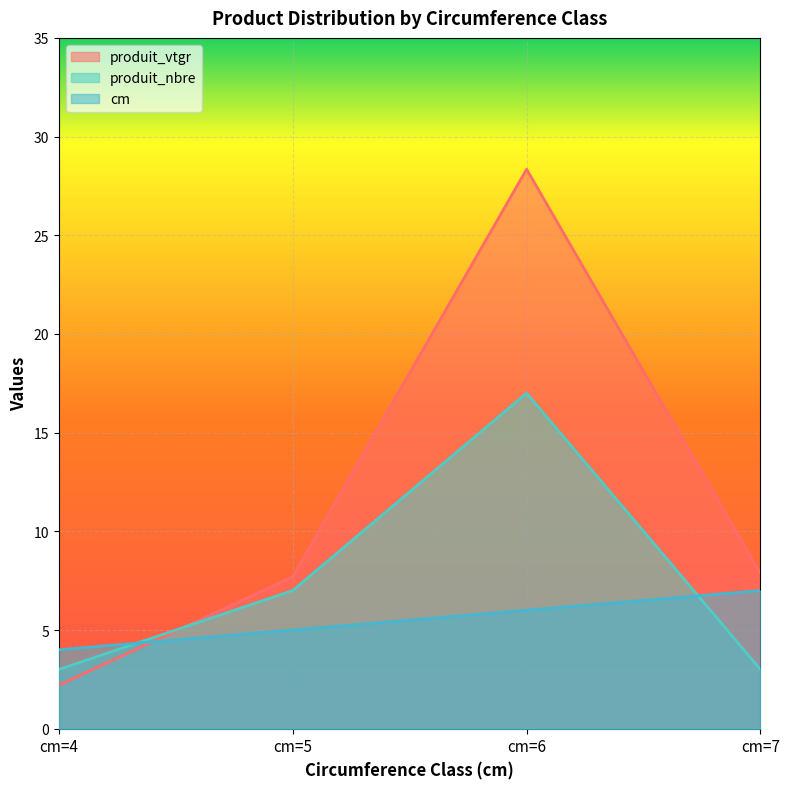

Where is produit_nbre nearest to the value 10?

cm=5